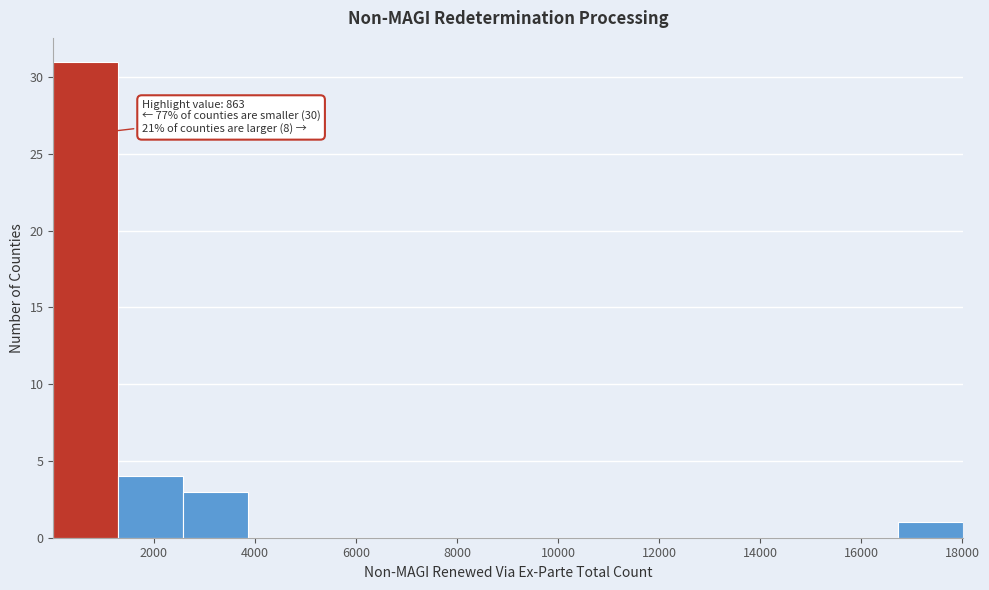

Which range on the x-axis has the tallest bar?

0 to 1200